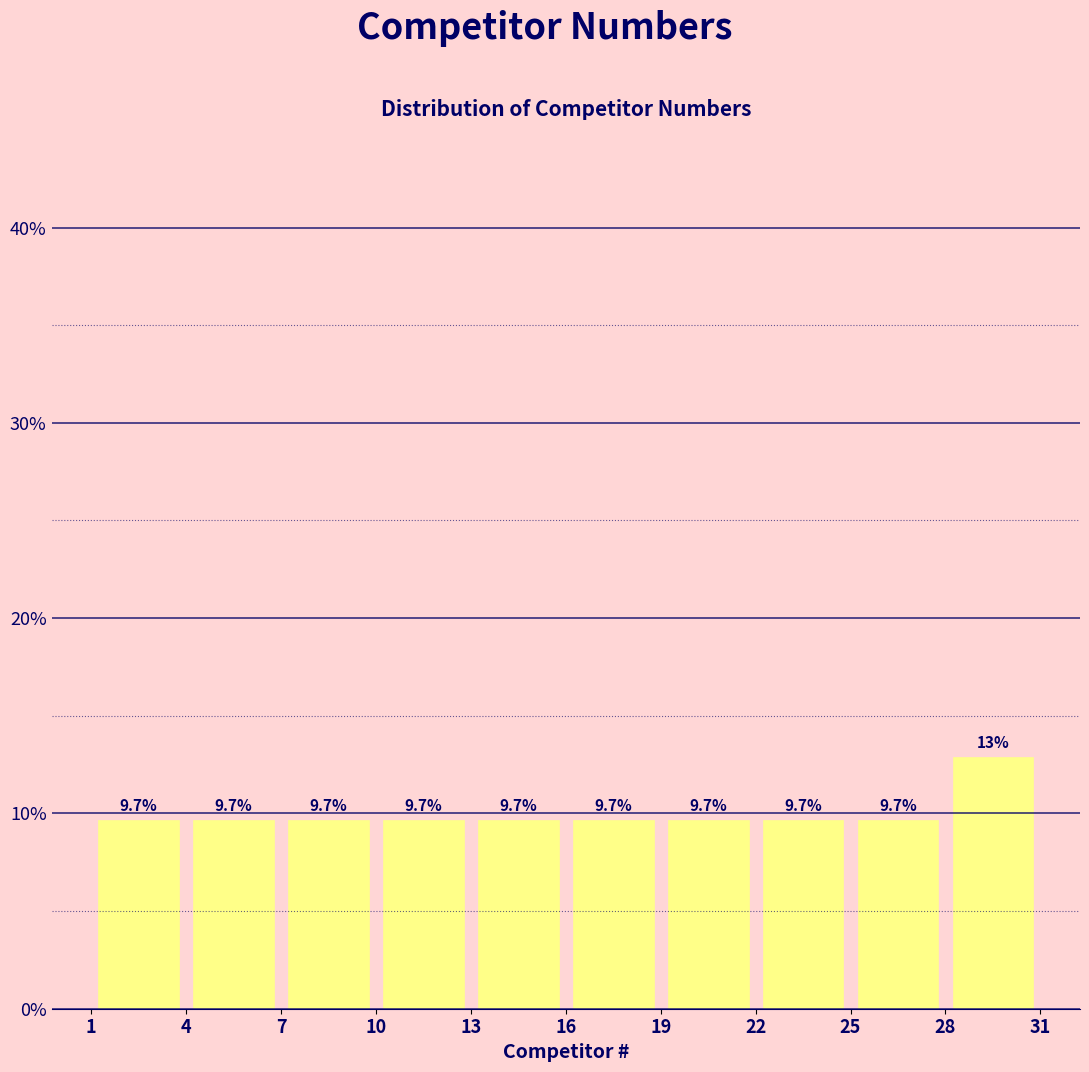

Over which range of the x-axis is the bar tallest?

28 to 31